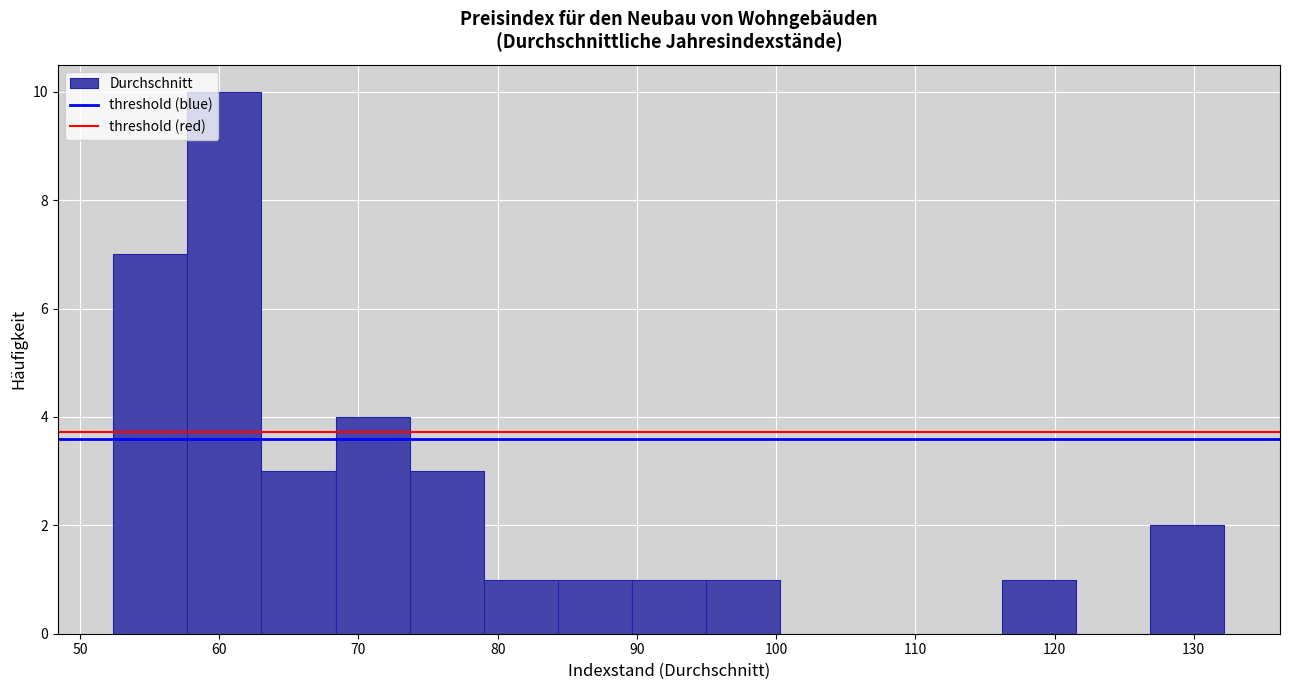

Which range on the x-axis has the tallest bar?

58 to 63